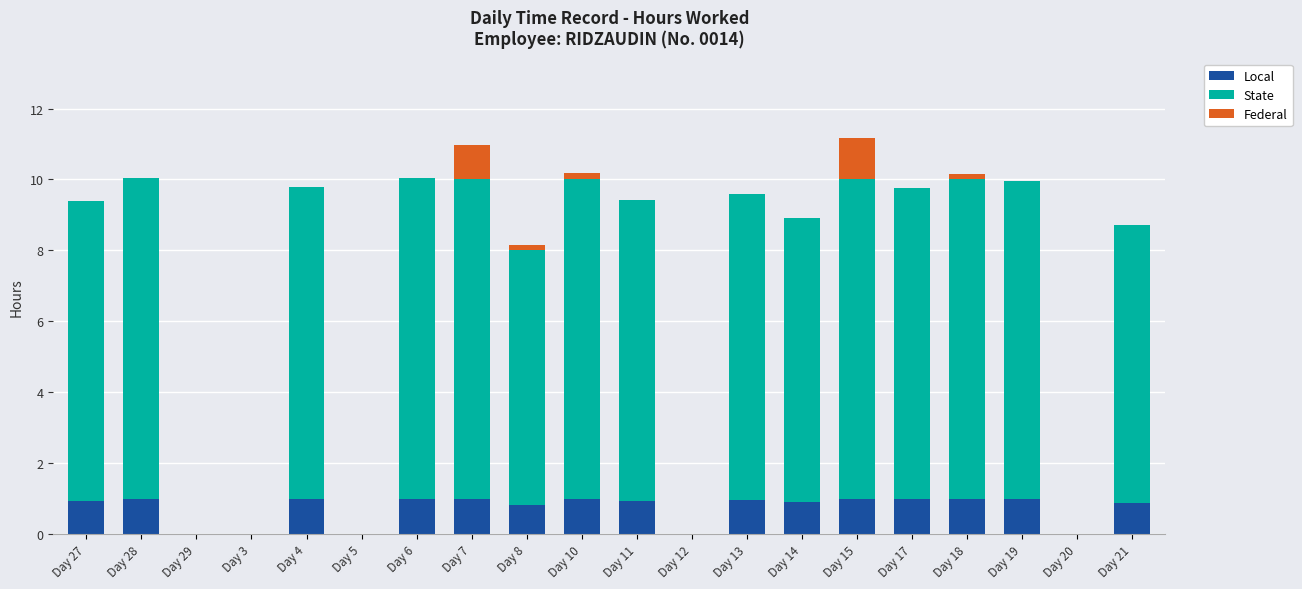

Does the chart contain stacked bars?

Yes